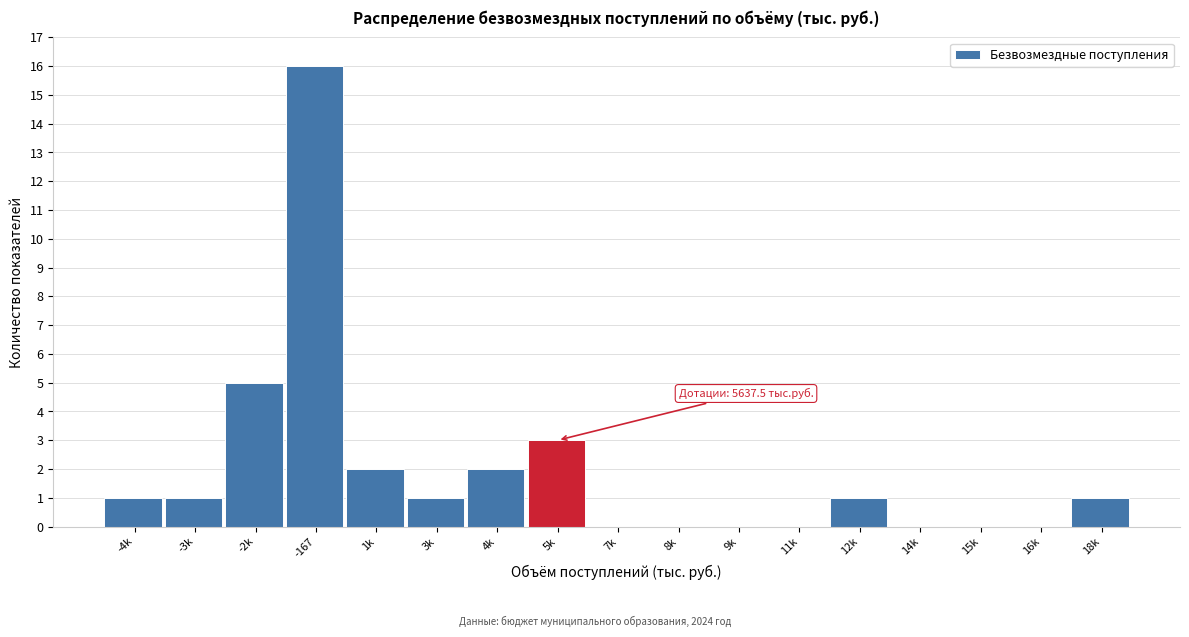

Reading left to right, extract all data points from this chart.

-4k=1	-3k=1	-2k=5	-167=16	1k=2	3k=1	4k=2	5k=3	7k=0	8k=0	9k=0	11k=0	12k=1	14k=0	15k=0	16k=0	18k=1